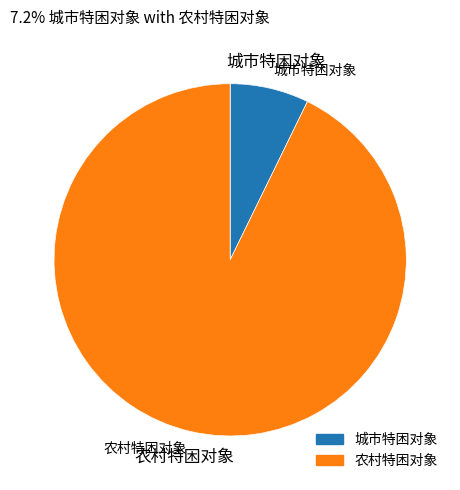

To the nearest percent, what is the combined percentage of 城市特困对象 and 农村特困对象?

100%